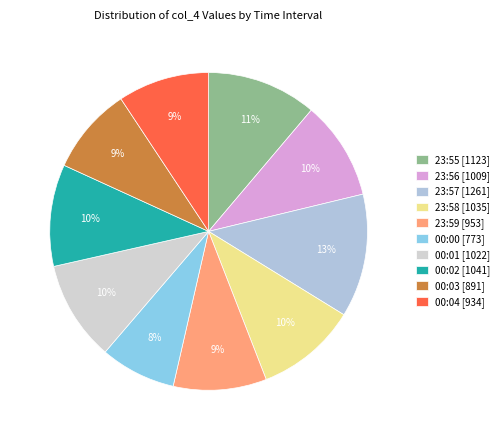

How many segments does this pie chart have?

10